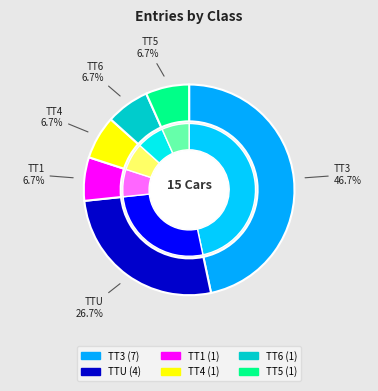

What percentage do TT1 and TT6 together represent?

13.3%